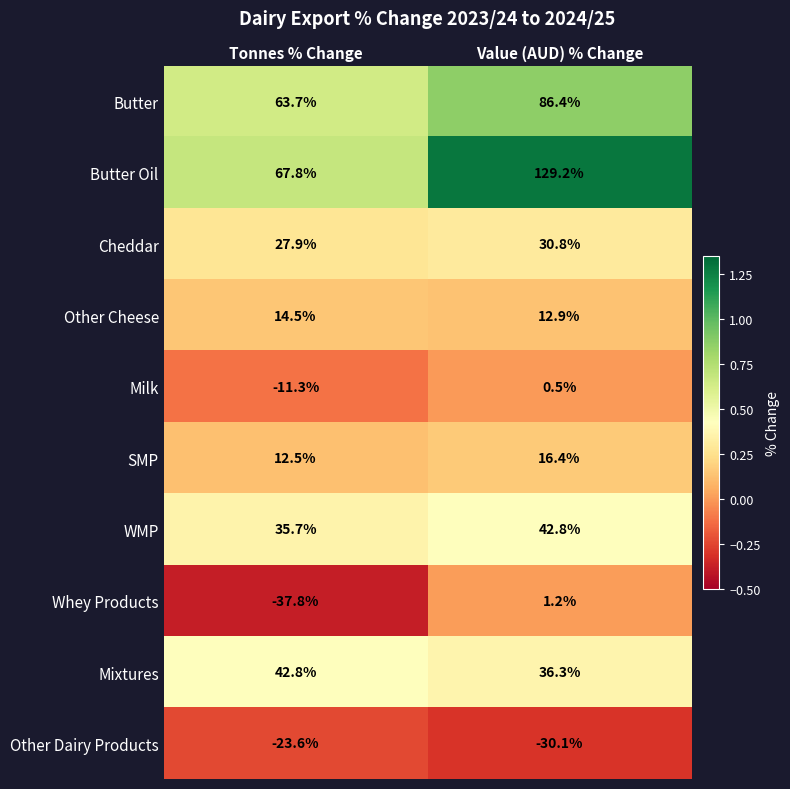

The value of WMP at Value (AUD) % Change is 25.1. True or false?

False